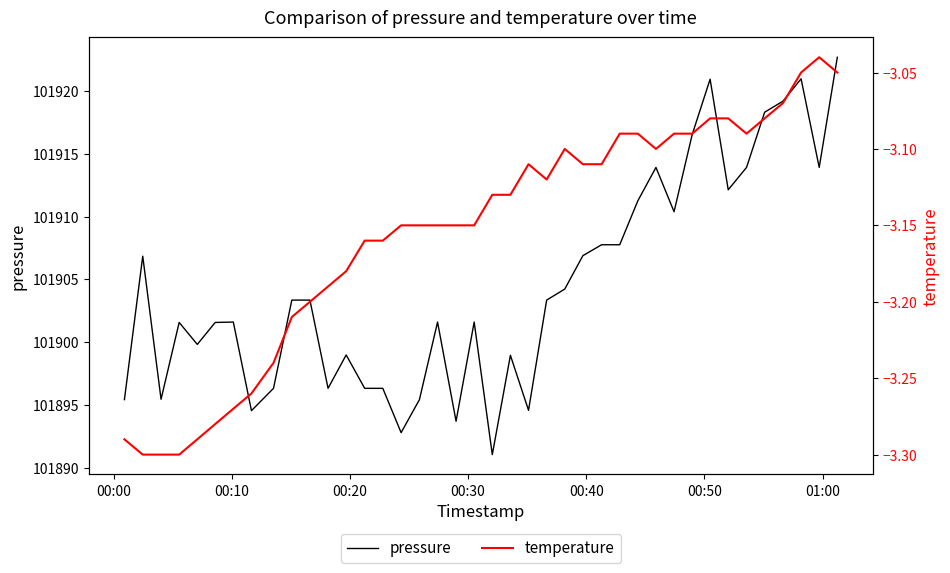

What is the average value of the temperature series?

-3.2